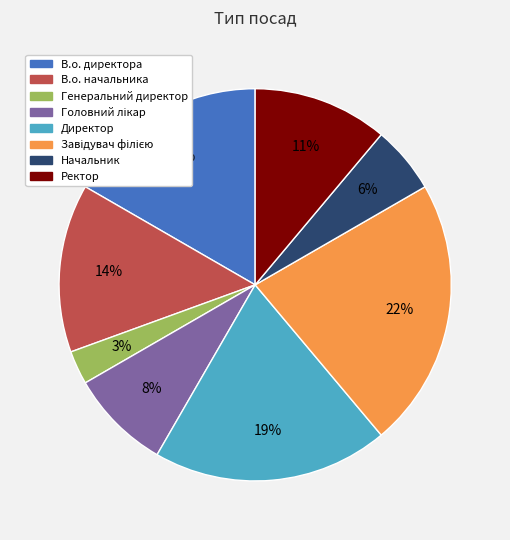

Between В.о. начальника and Ректор, which is larger?

В.о. начальника